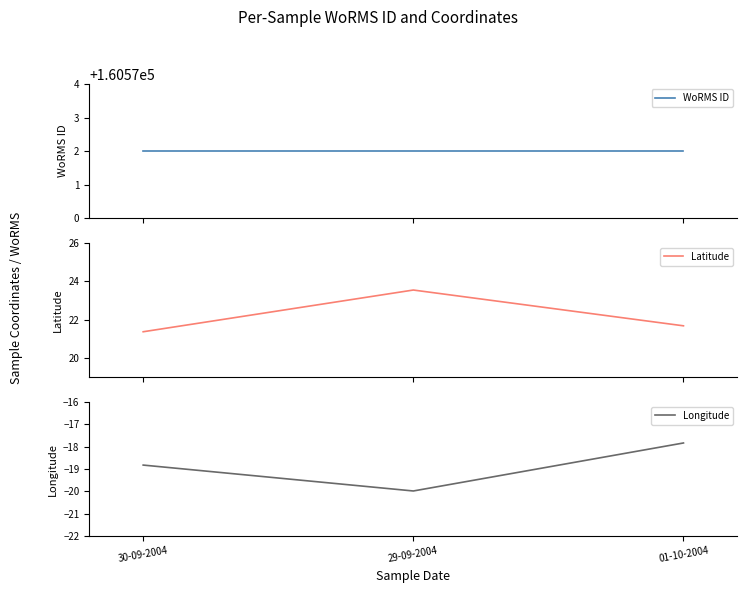

Reading left to right, what are all the values shown in this chart?

WoRMS ID: 30-09-2004=160572.0	29-09-2004=160572.0	01-10-2004=160572.0
Latitude: 30-09-2004=21.4	29-09-2004=23.6	01-10-2004=21.7
Longitude: 30-09-2004=-18.8	29-09-2004=-20.0	01-10-2004=-17.8